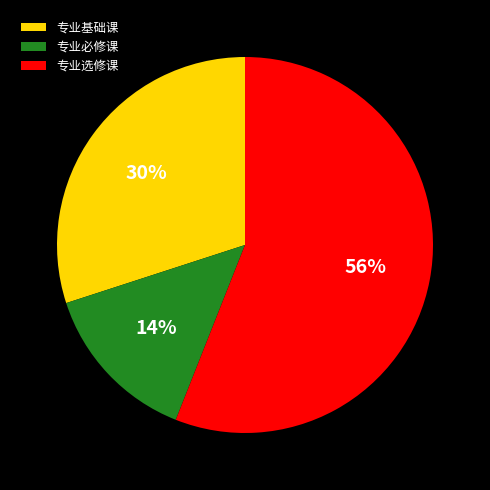

How many slices are in this pie chart?

3